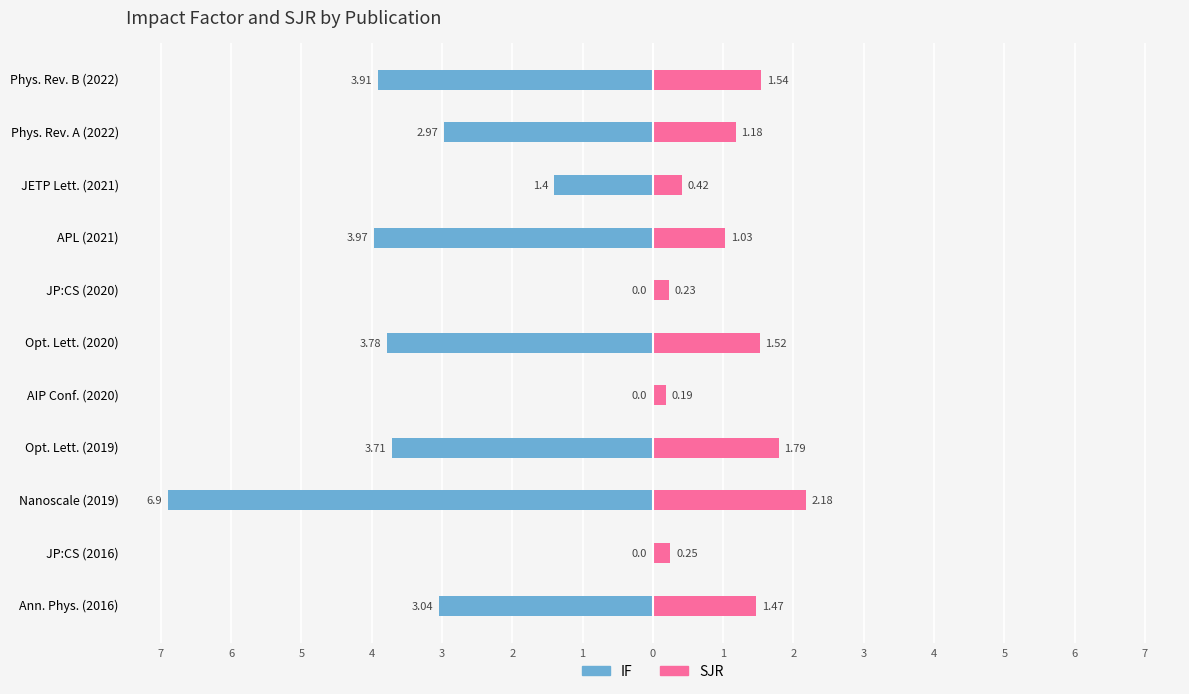

Does the chart contain stacked bars?

No